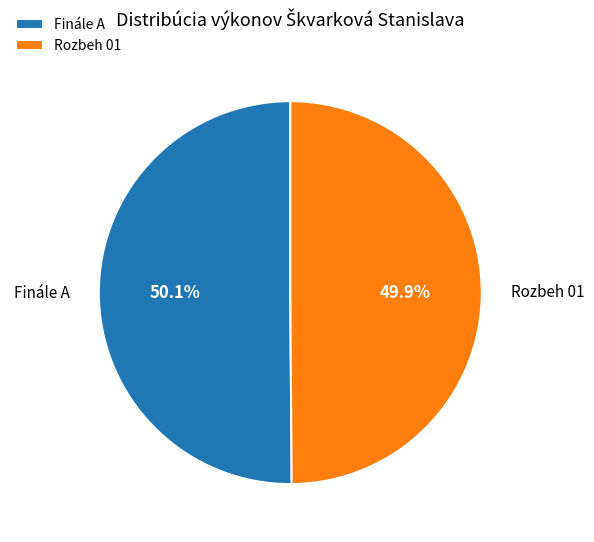

Count the number of slices in the pie.

2